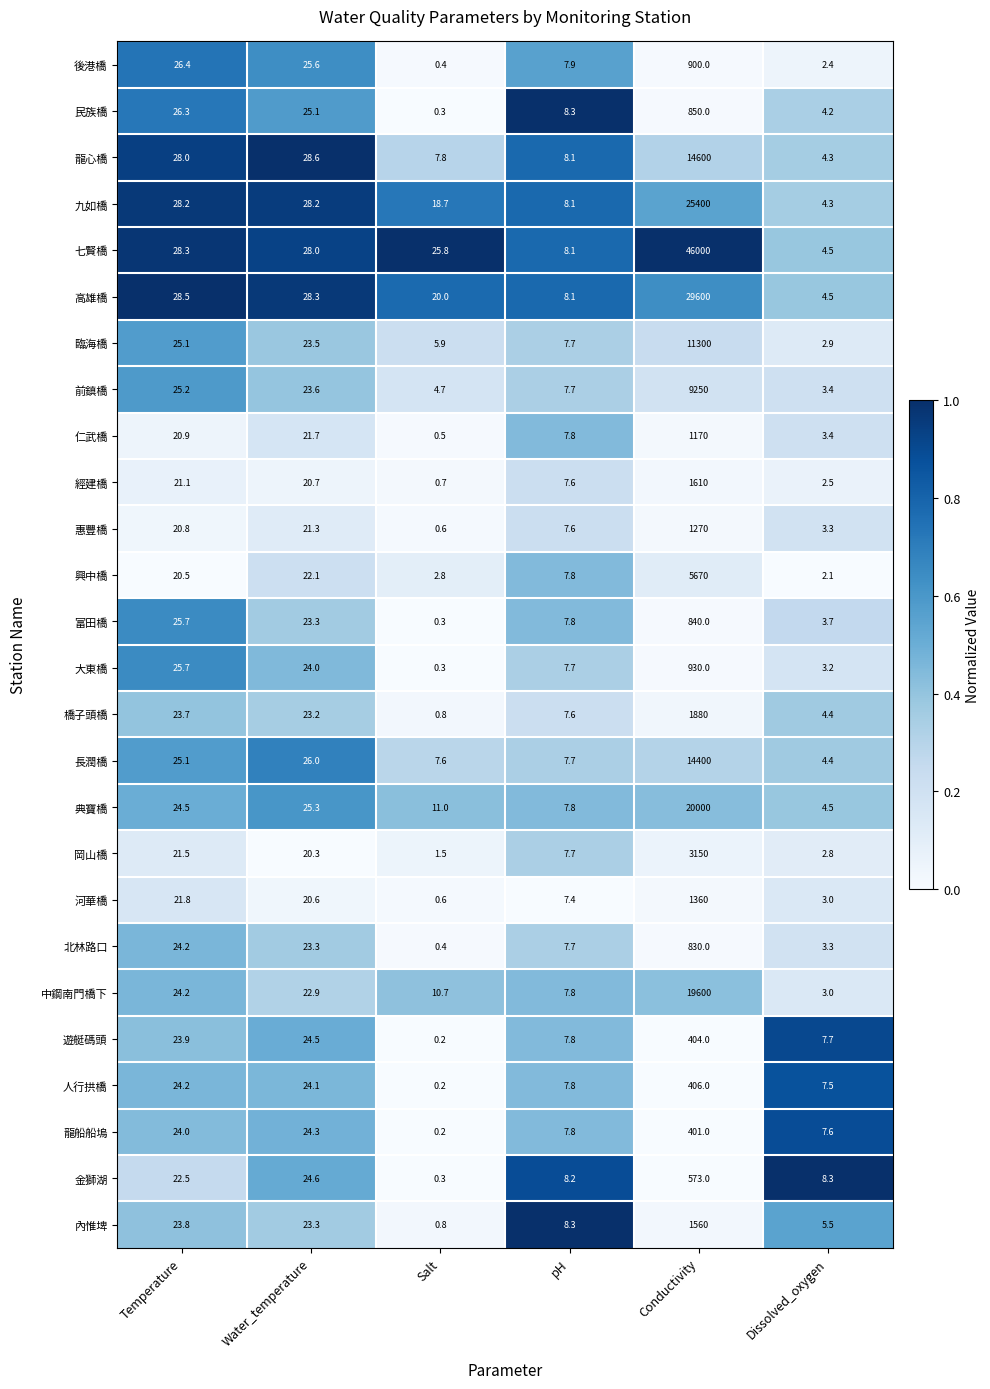

What is the difference between the 典寶橋 values at Salt and Dissolved_oxygen?

6.5